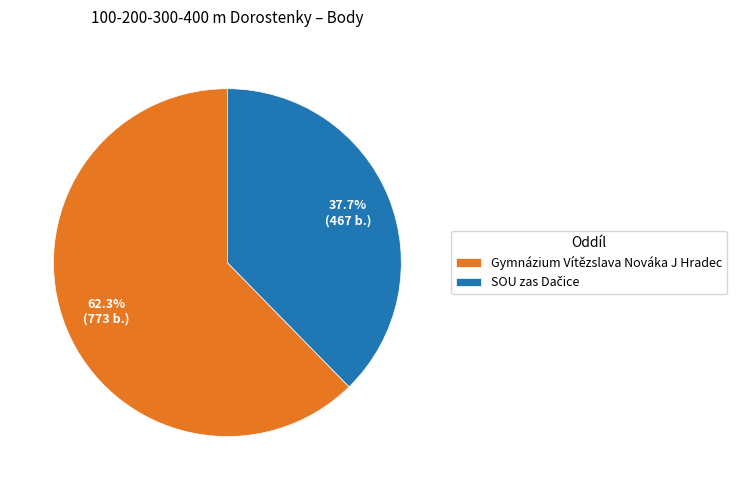

The Gymnázium Vítězslava Nováka J Hradec slice represents 49% of the pie. True or false?

False